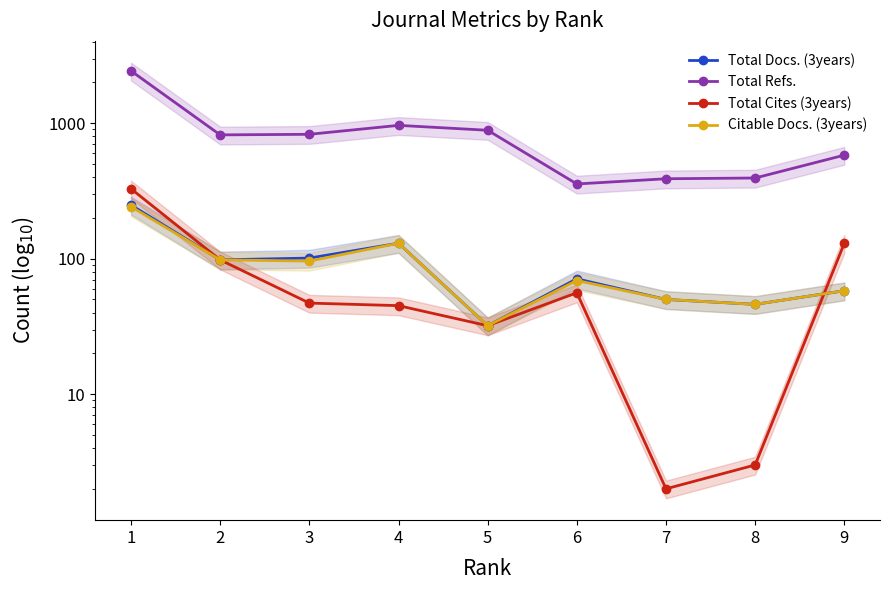

What is the highest value of the Total Refs. series?

2433